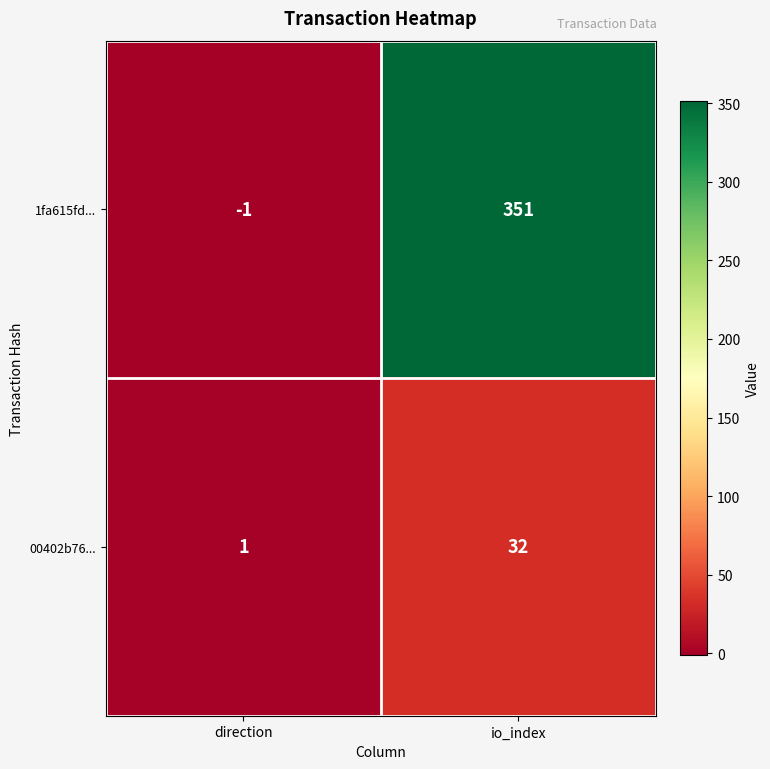

Where is 1fa615fd... nearest to the value 175?

direction